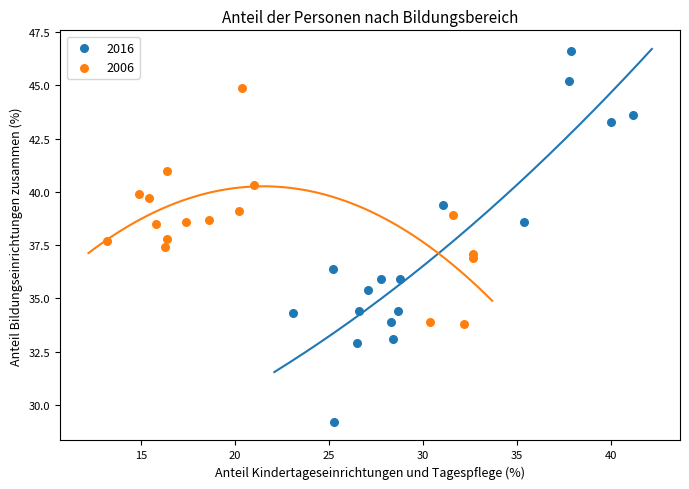

Which series has the widest spread of Y values?

2016